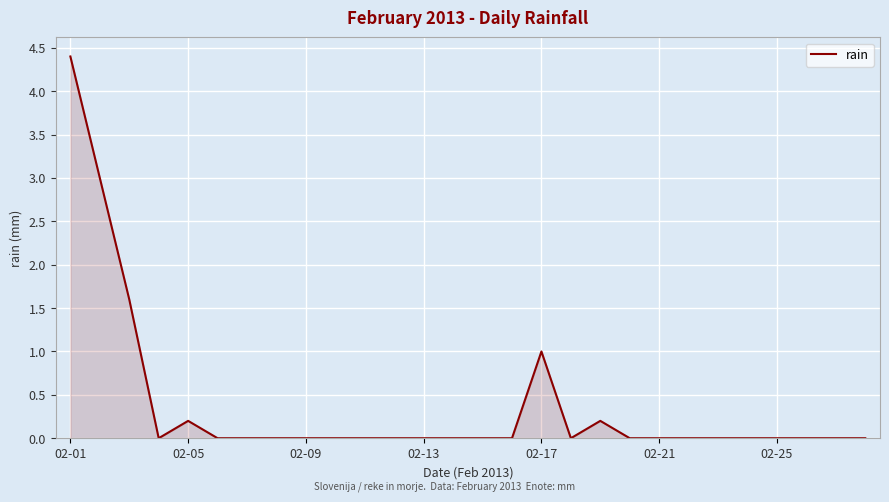

What is the sum of all values?

10.4